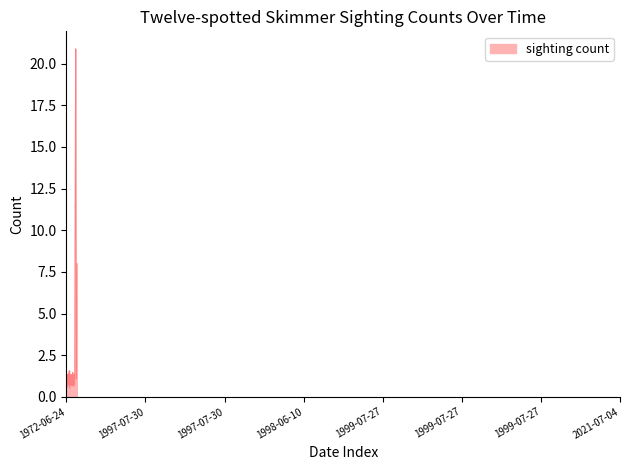

Does the chart have visible grid lines?

No